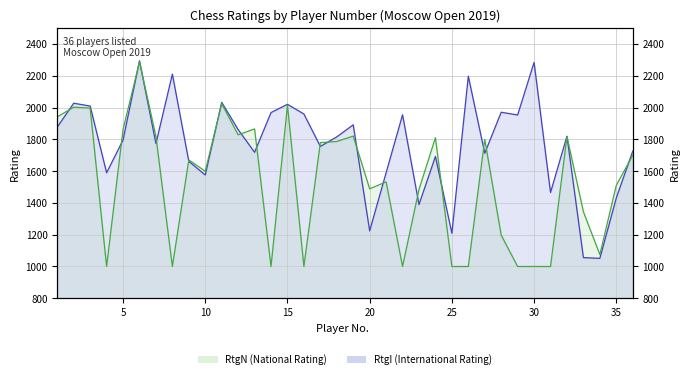

What is the difference between the highest and lowest values at 18?

29